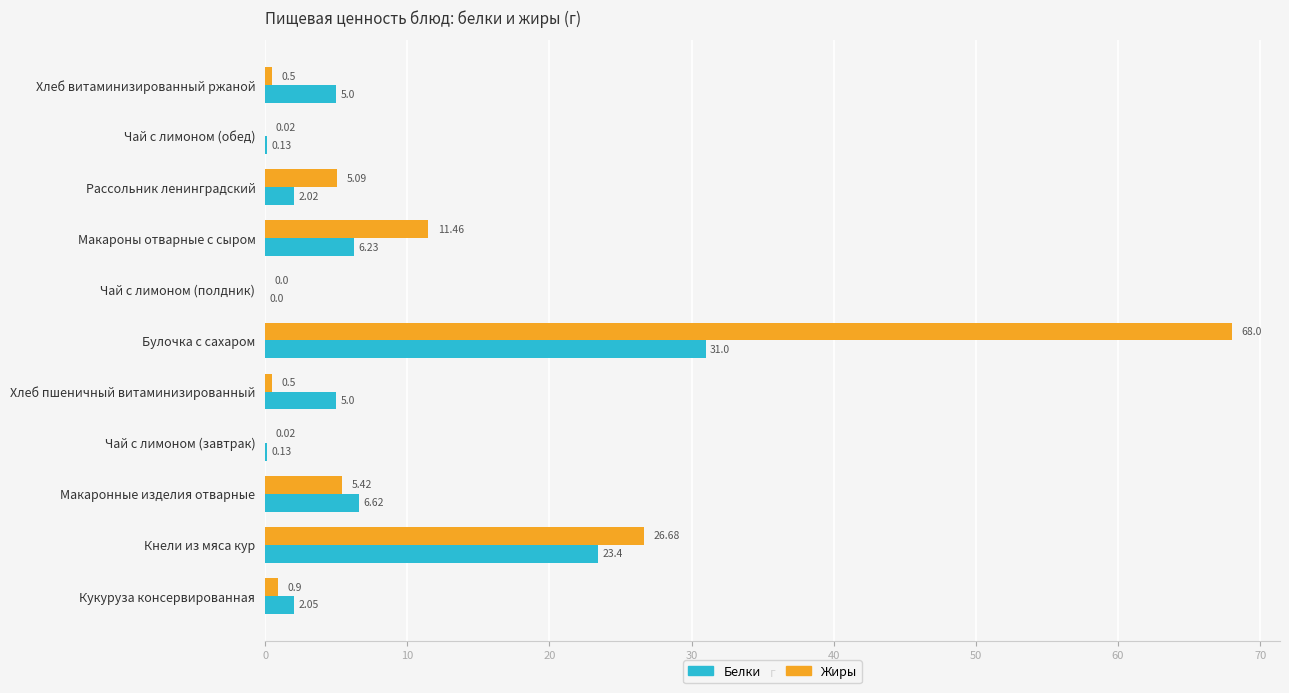

Where is Белки nearest to the value 15?

Макаронные изделия отварные